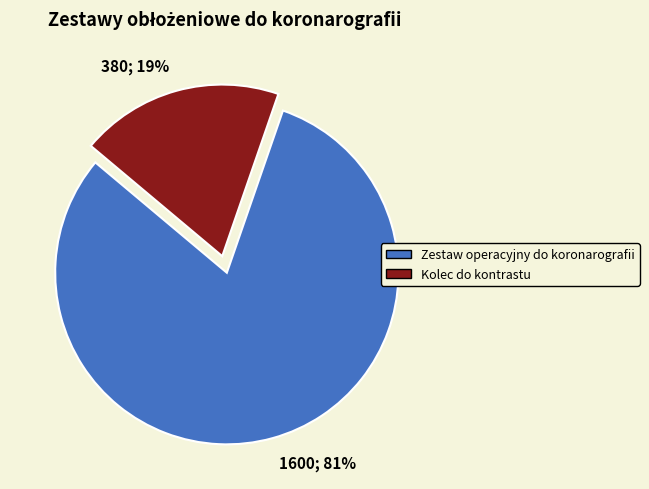

True or false: 1600; 81% accounts for 81% of the total.

True